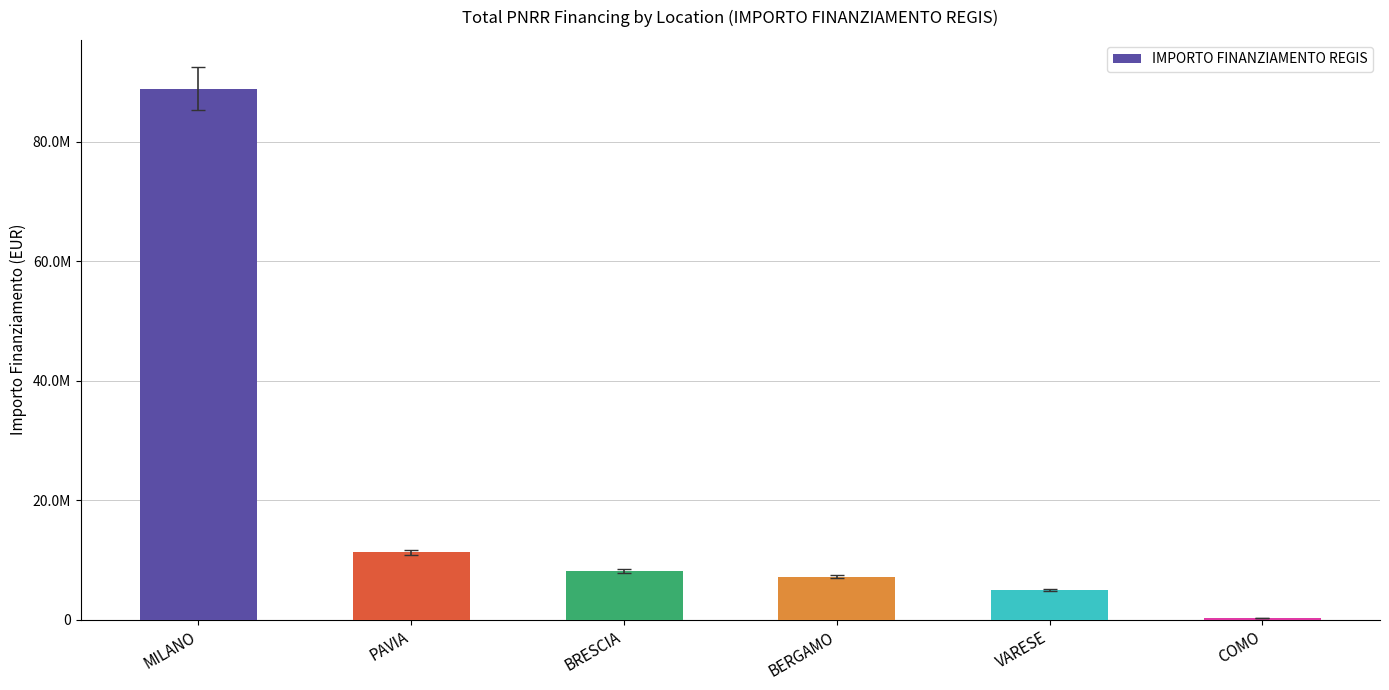

The value at PAVIA is 3619311.2. True or false?

False